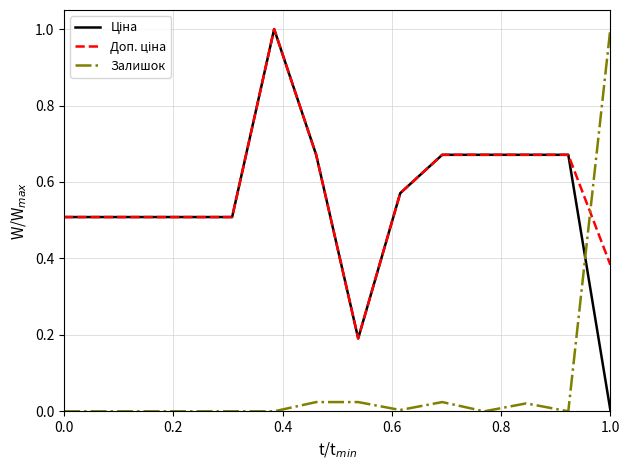

What is the maximum value shown in the chart?

1.0